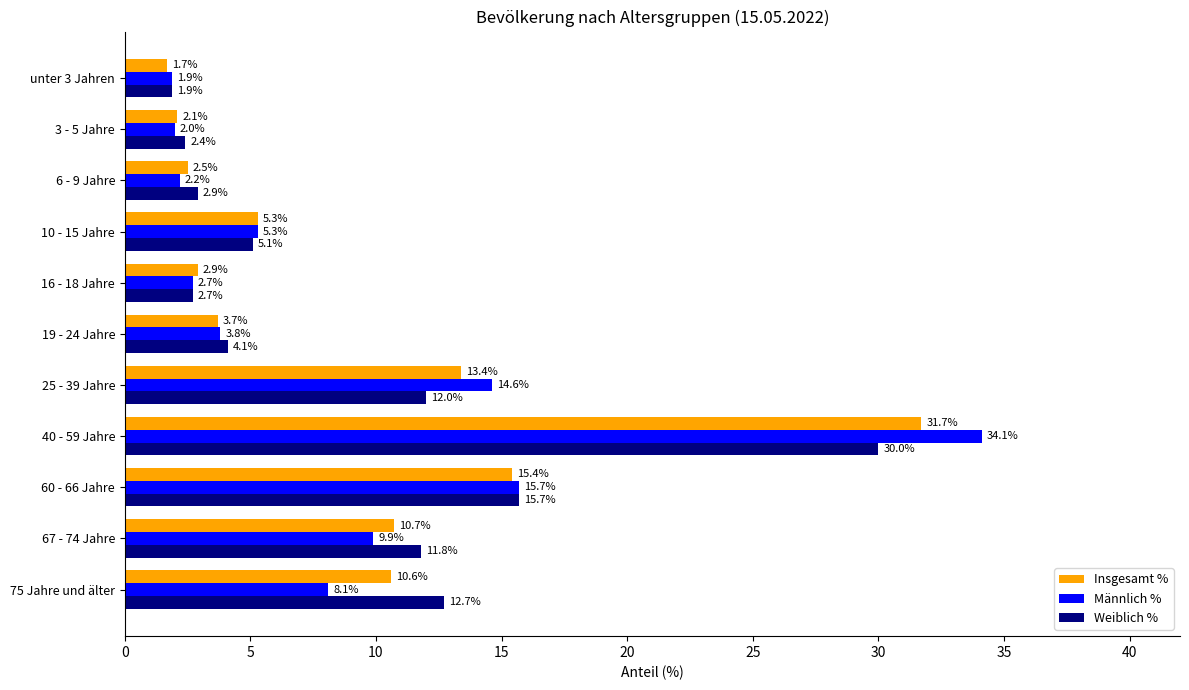

What is the difference between the highest and lowest values at 40 - 59 Jahre?

4.1